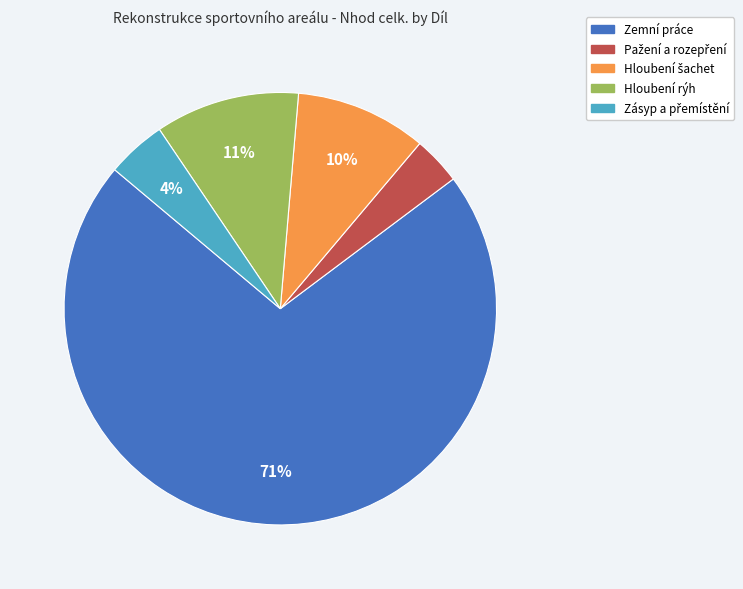

Is the sum of Zemní práce and Hloubení rýh greater than half?

Yes